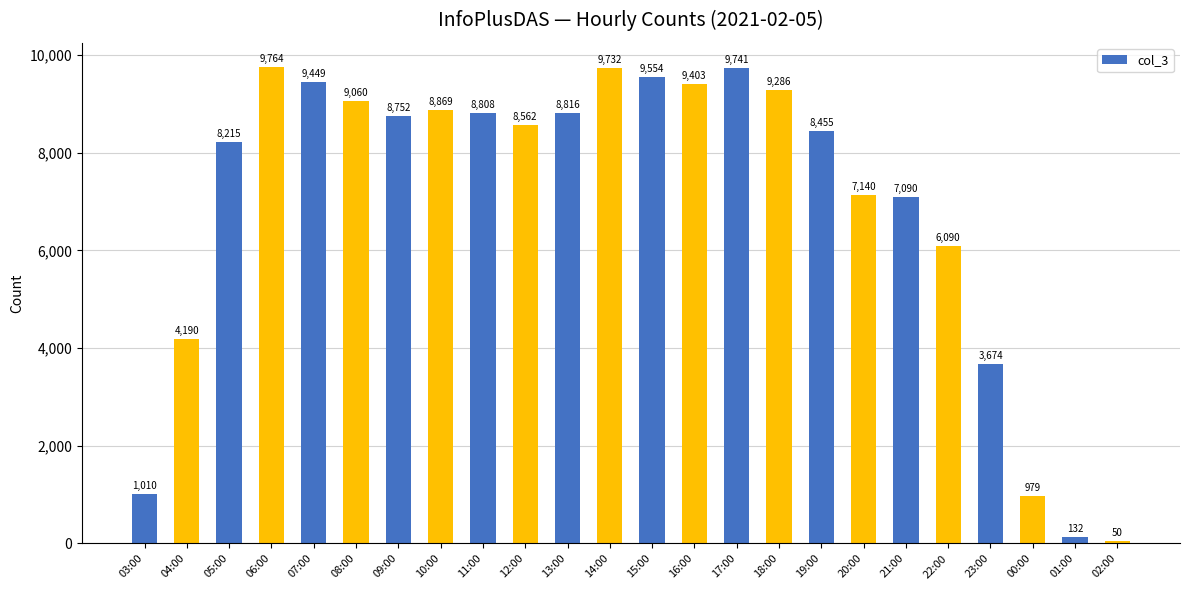

Which label corresponds to the largest value in the chart?

06:00